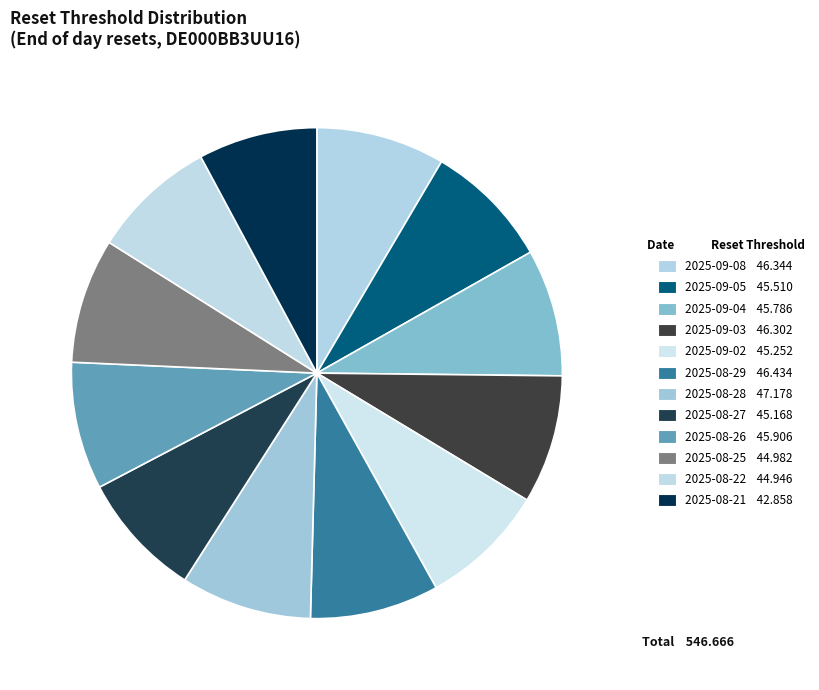

How many segments does this pie chart have?

12